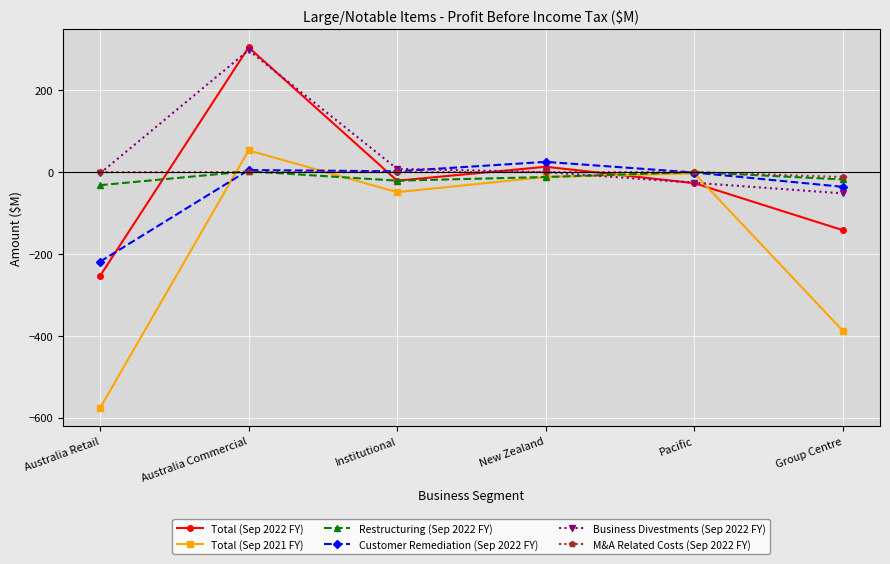

True or false: Total (Sep 2022 FY) has more than 2 interior local peaks.

False